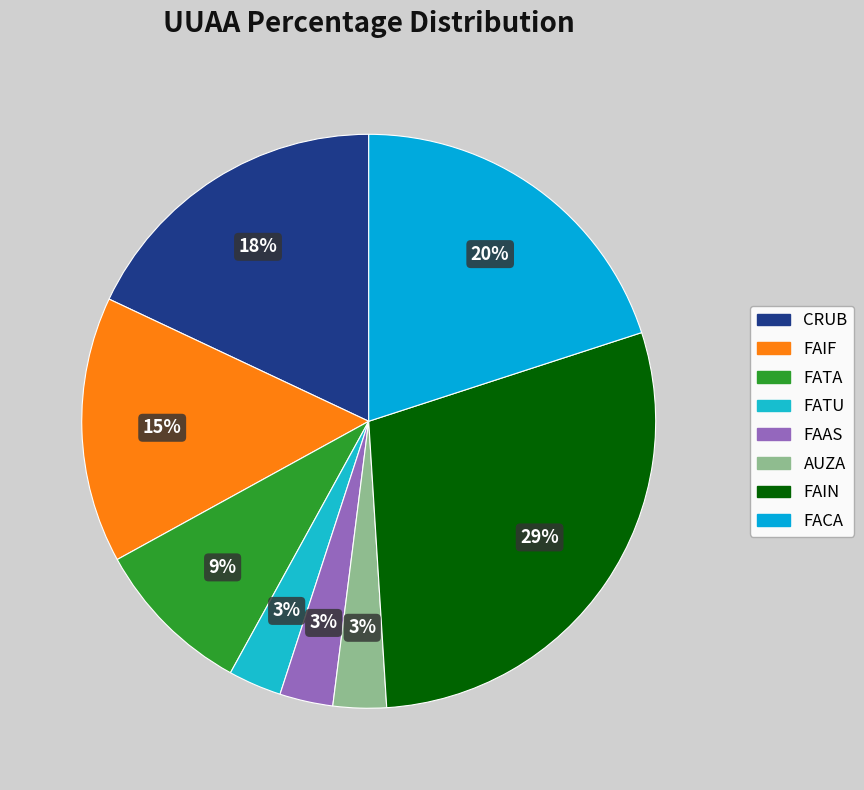

Does FAIF account for over 50% of the chart?

No